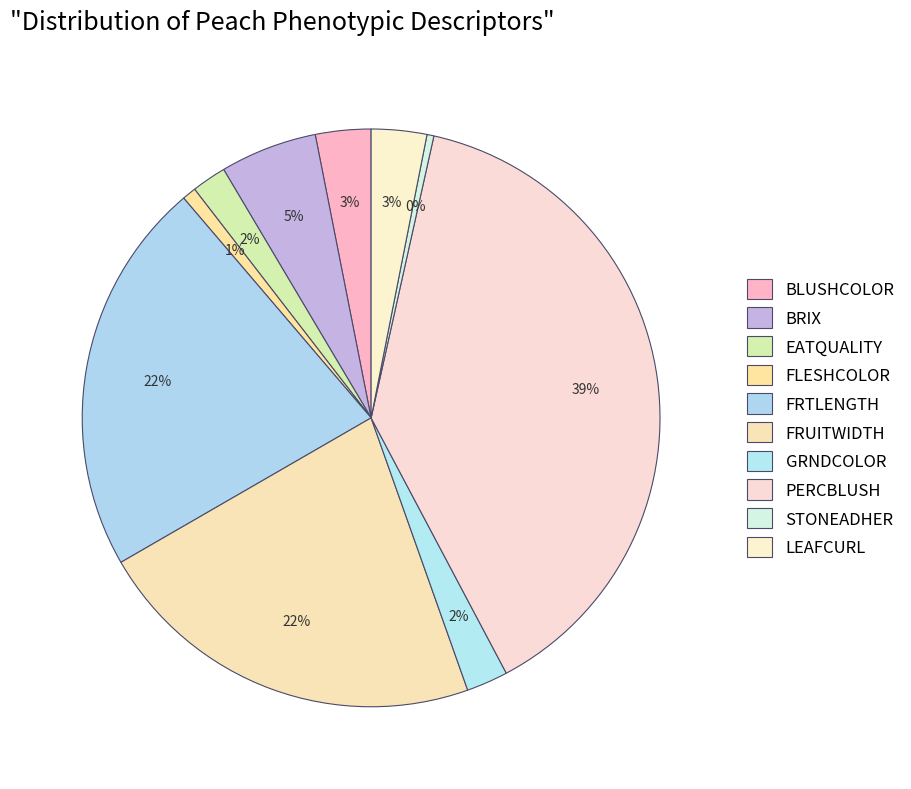

Approximately how many times larger is the value at LEAFCURL compared to PERCBLUSH?

0.1